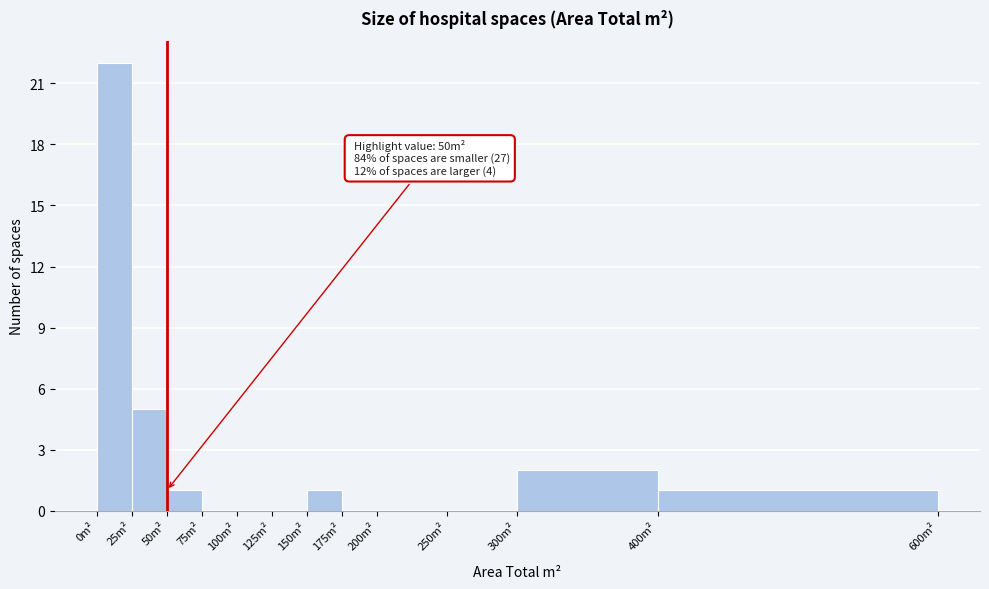

Which range on the x-axis has the tallest bar?

0 to 25